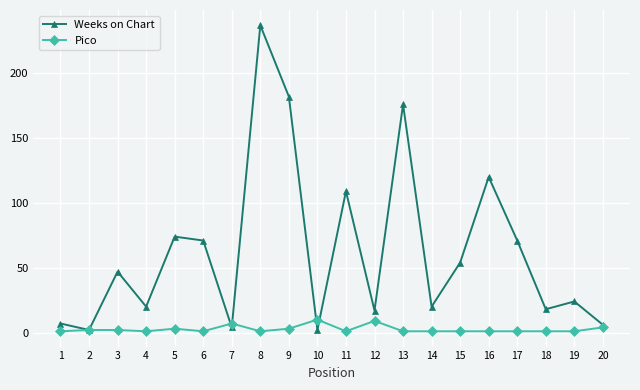

Is it true that Weeks on Chart equals 7 at 1?

True